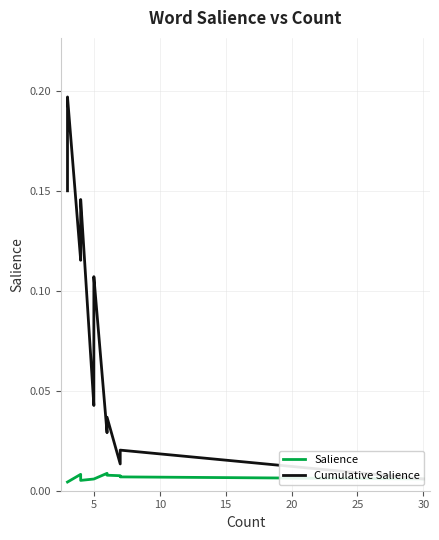

What are all the series names shown in the legend?

Salience, Cumulative Salience